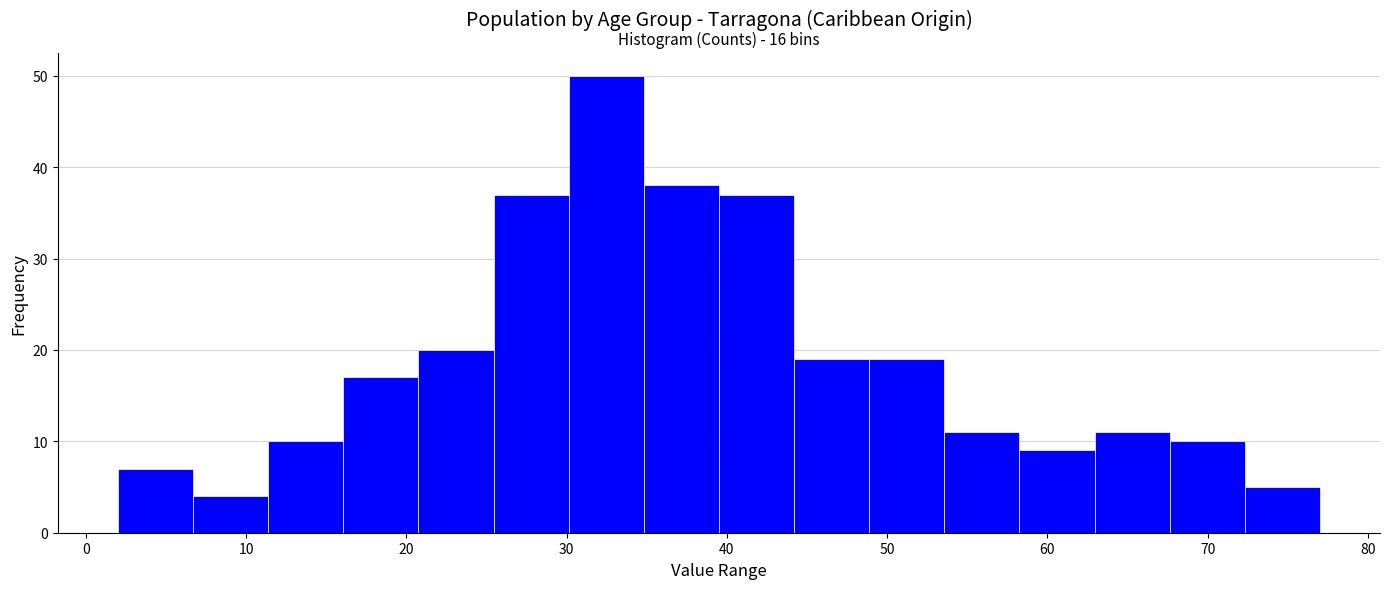

Over which range of the x-axis is the bar tallest?

30 to 35